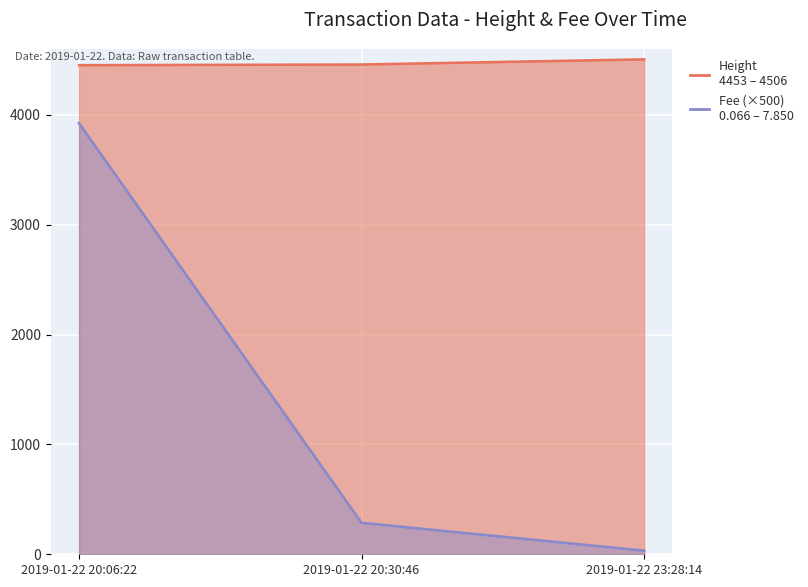

What position from the right is 2019-01-22 20:30:46?

2